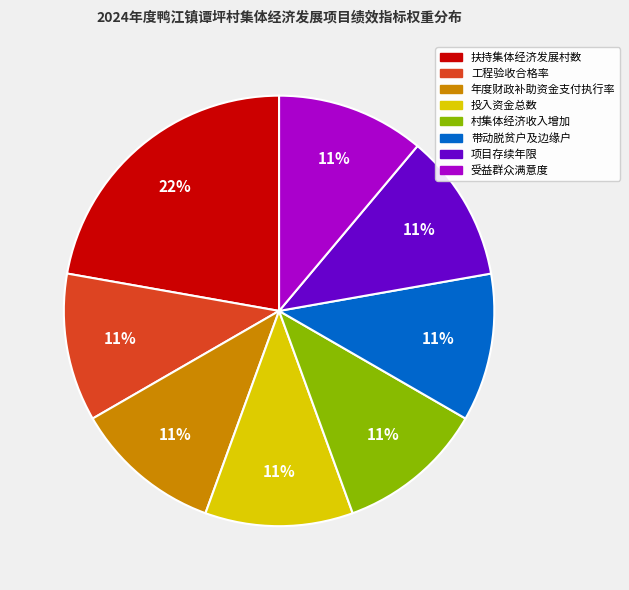

How many slices are in this pie chart?

8